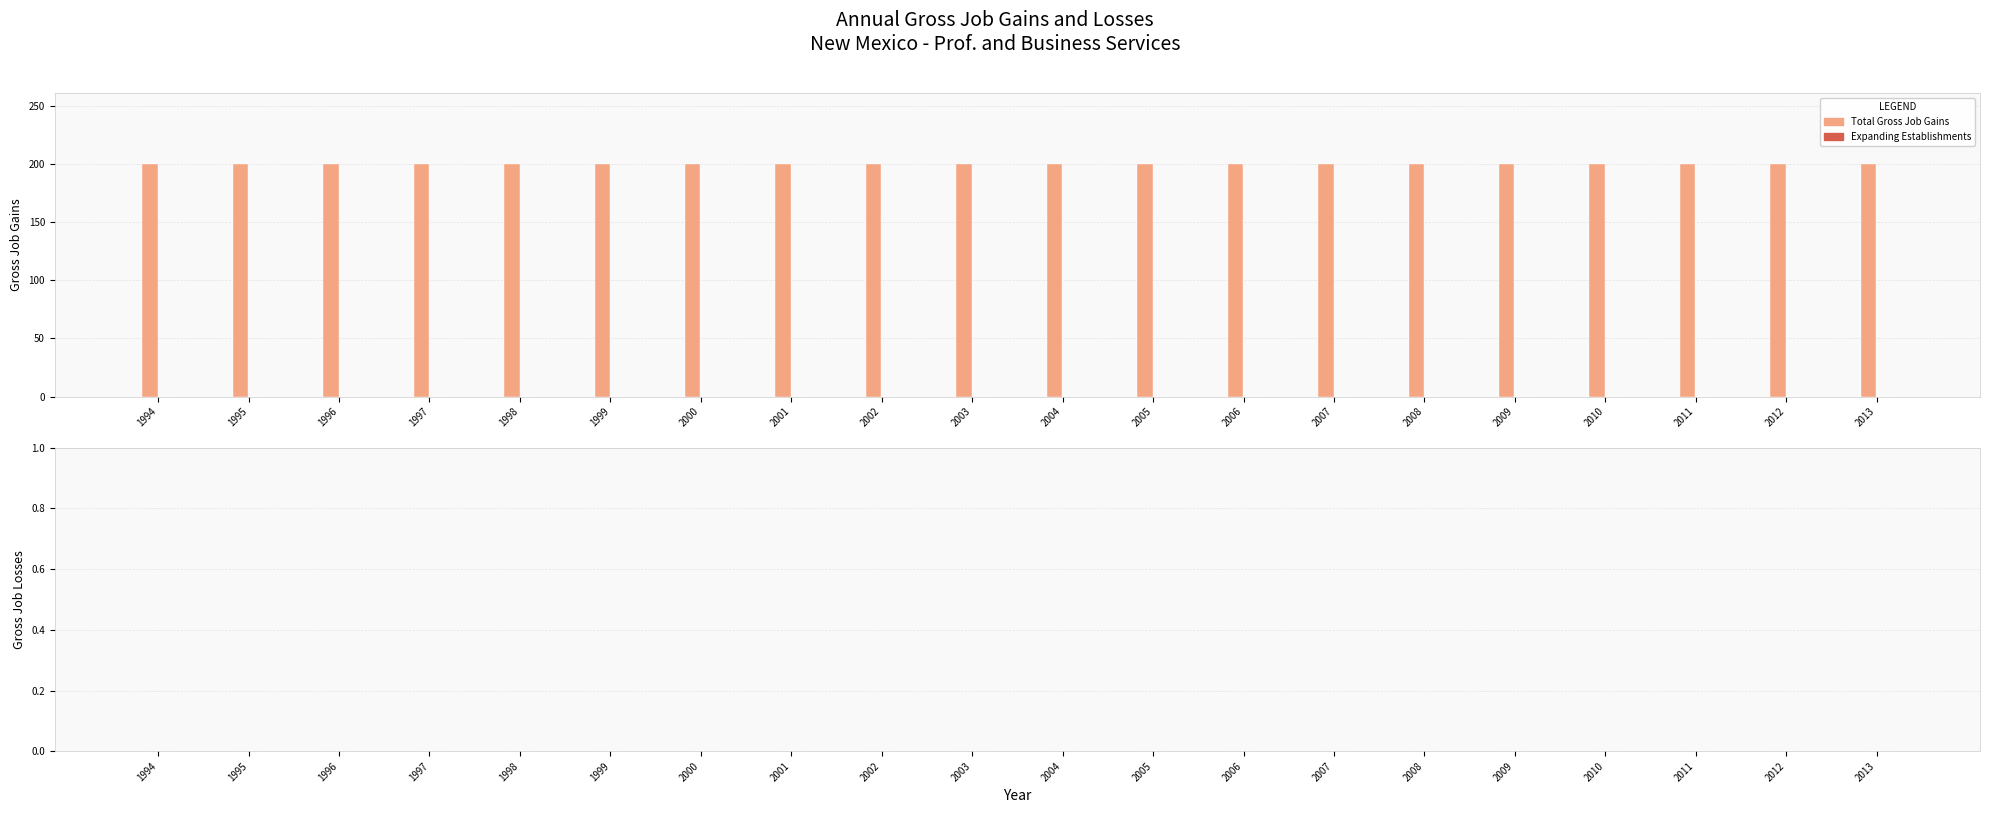

The Total Gross Job Gains series shows 200 at 1997. True or false?

True